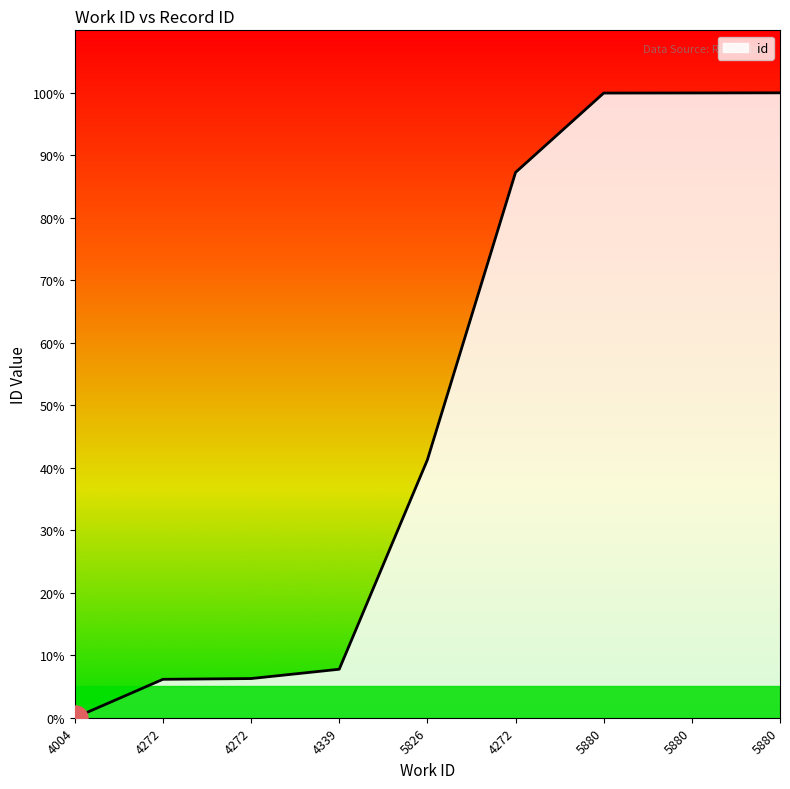

What is the label of the 6th point from the left?

4272